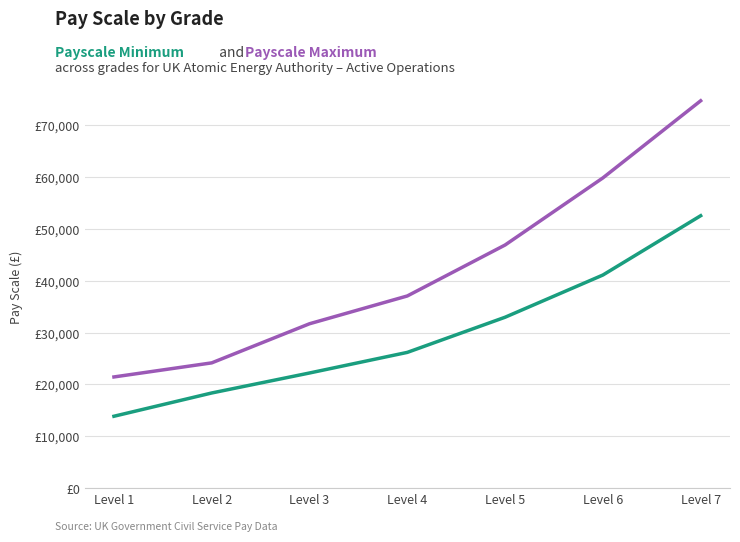

True or false: Payscale Minimum has a value of 10790 at Level 3.

False